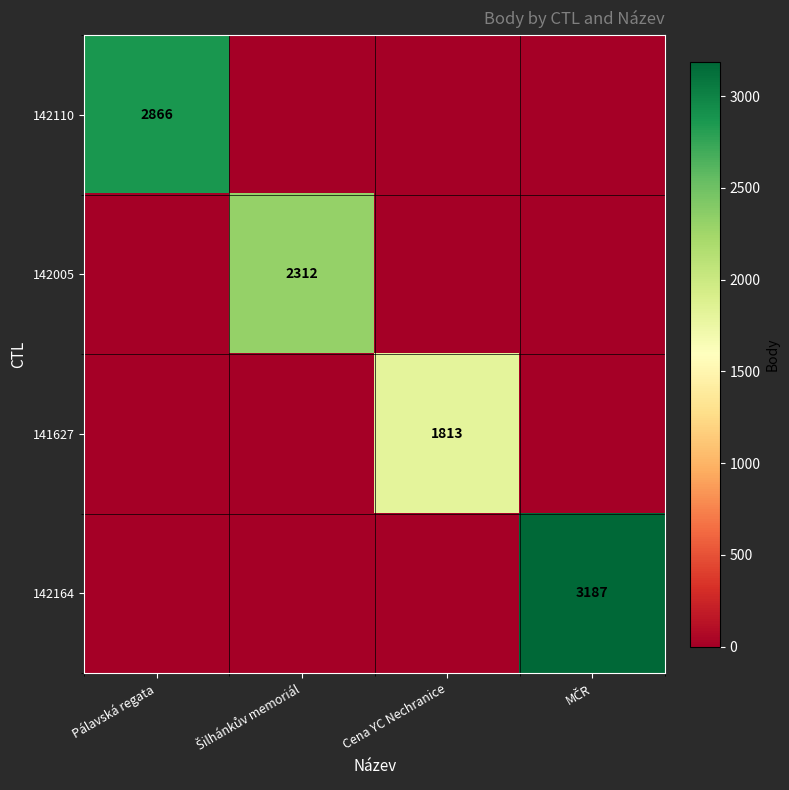

How many 141627 values are between 0 and 1813?

4